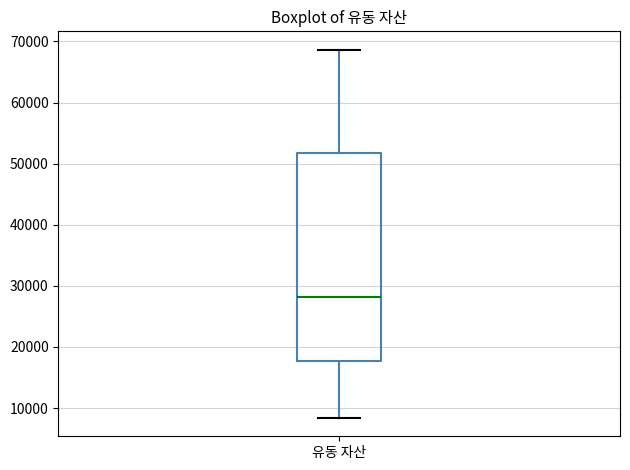

Read this box plot against the y-axis: the position of the median line, the range covered by the box, and the ends of both whiskers. The values are not printed on the chart, so give them approximately, as read against the axis.

median 28000, box 18000 to 52000, whiskers 8000 to 69000